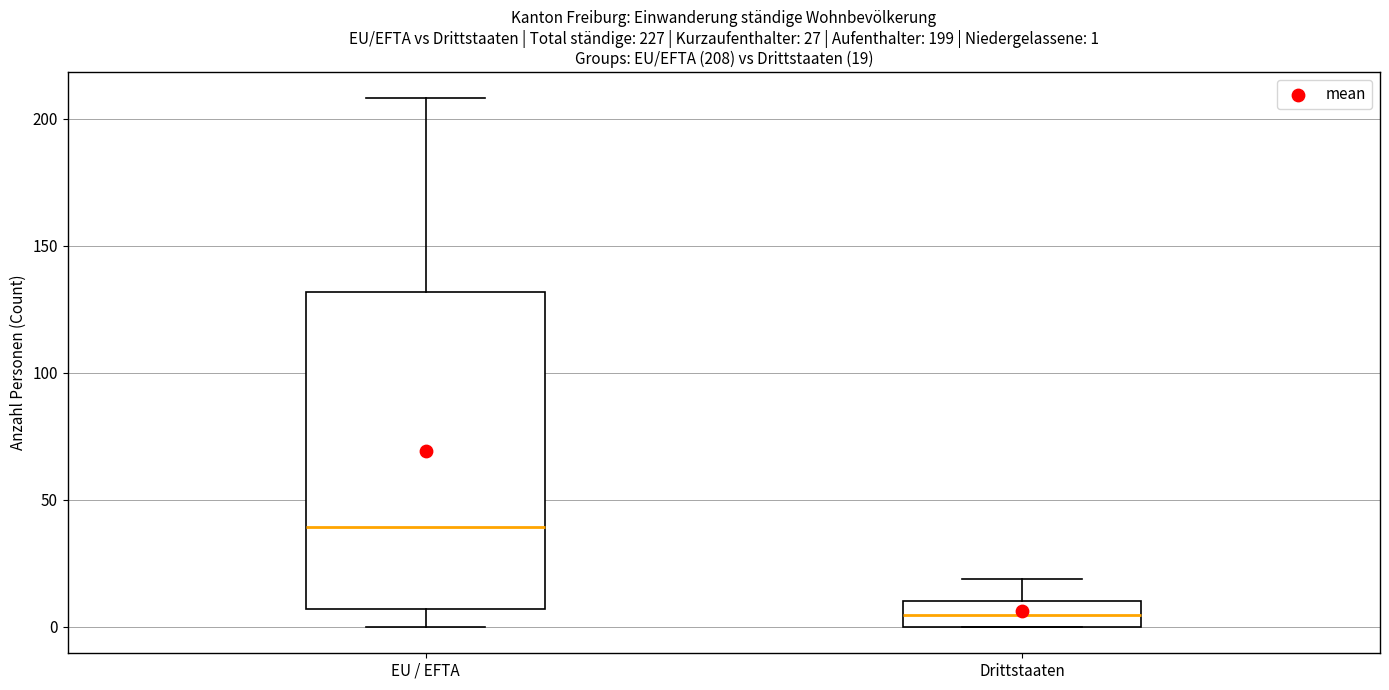

Which box is the tallest, from its lower edge to its upper edge?

EU / EFTA